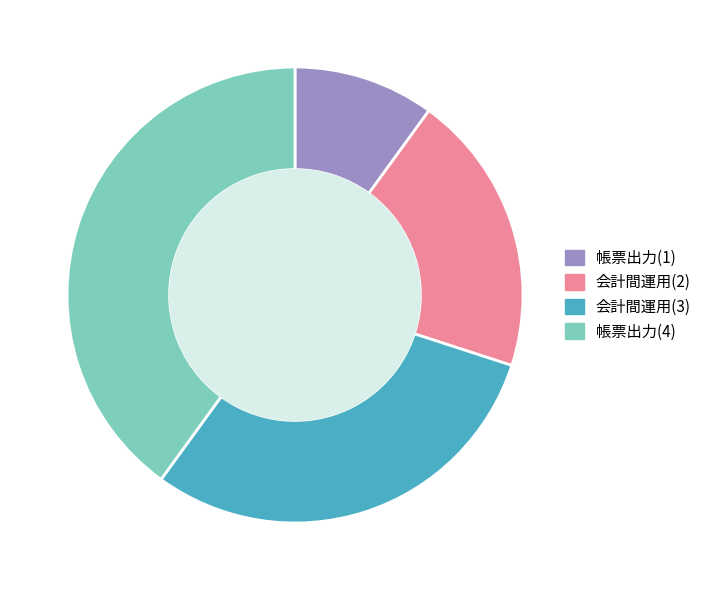

Combined, do 帳票出力(4) and 会計間運用(2) account for over 50%?

Yes